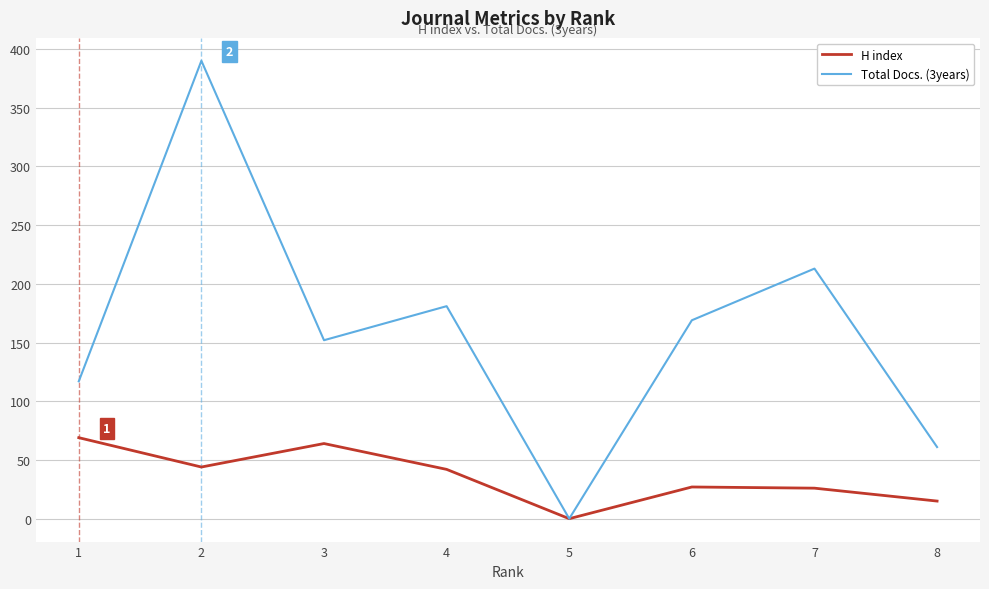

At which label does Total Docs. (3years) reach its minimum?

5